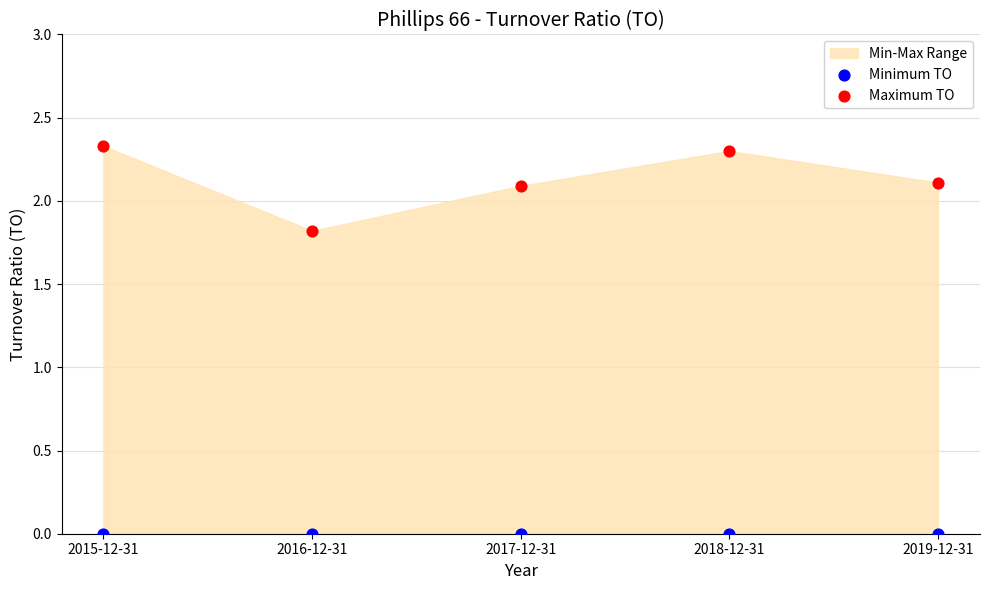

Across all data points, what is the average Y value?

1.1